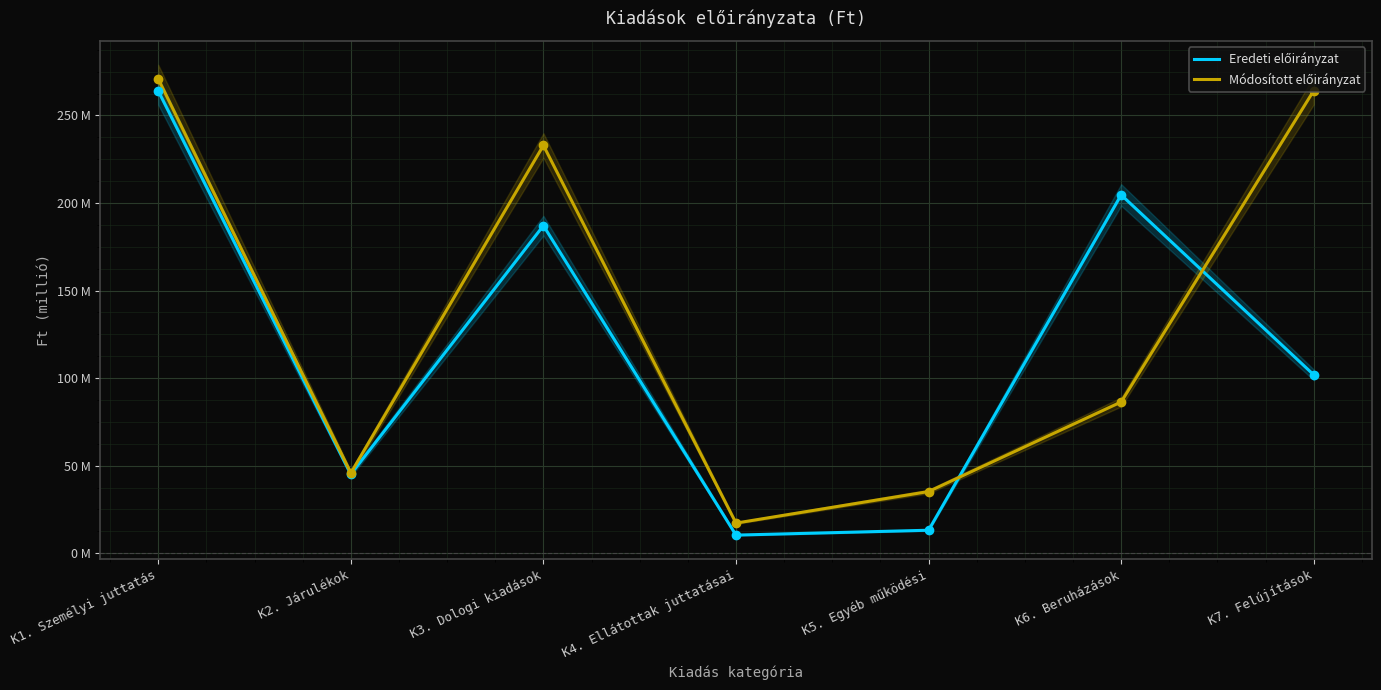

Is the value of Eredeti előirányzat at K6. Beruházások greater than the value of Módosított előirányzat at K1. Személyi juttatás?

No